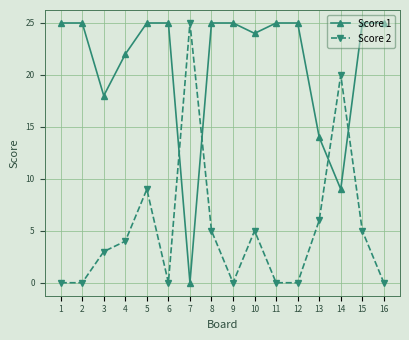

The value of Score 1 at 5 is 10. True or false?

False